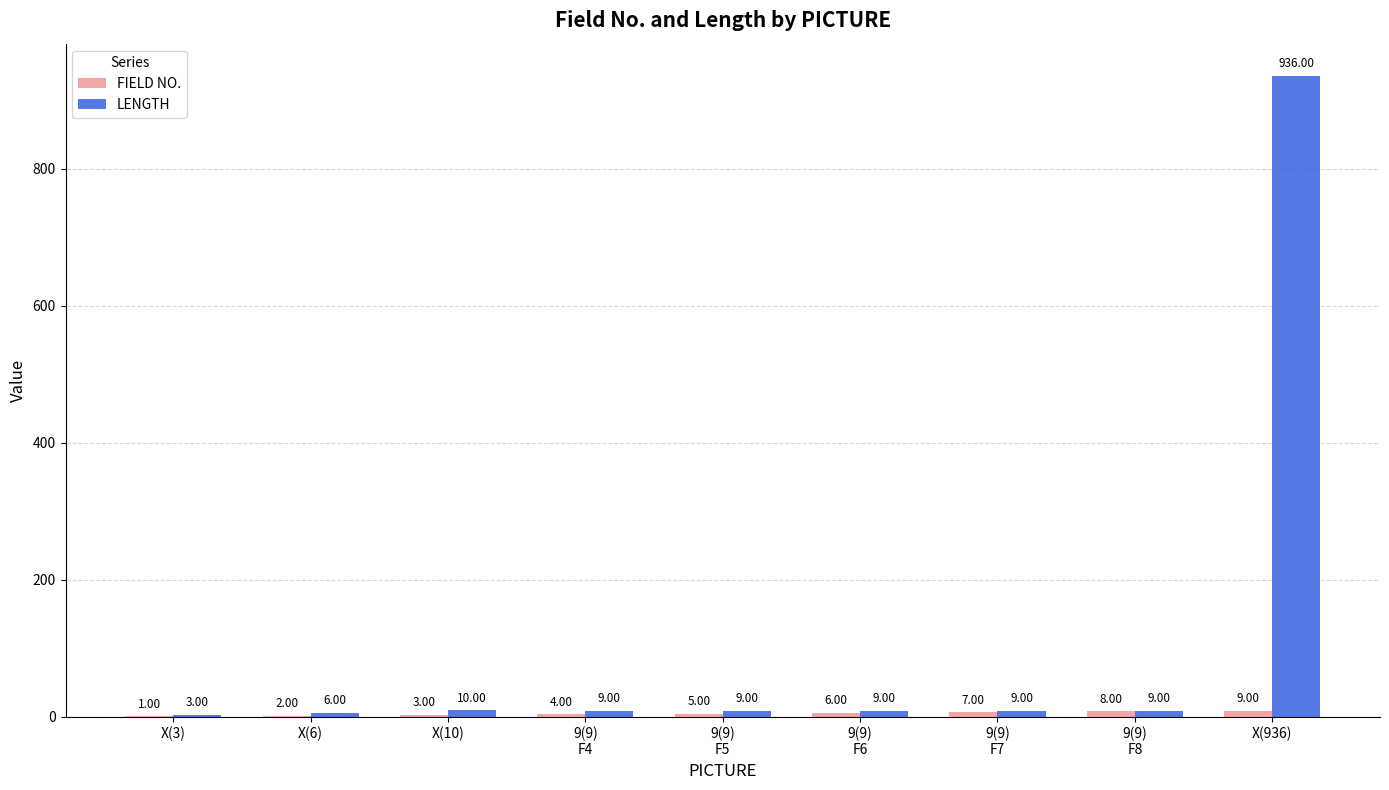

At which category is the sum across all series the highest?

X(936)